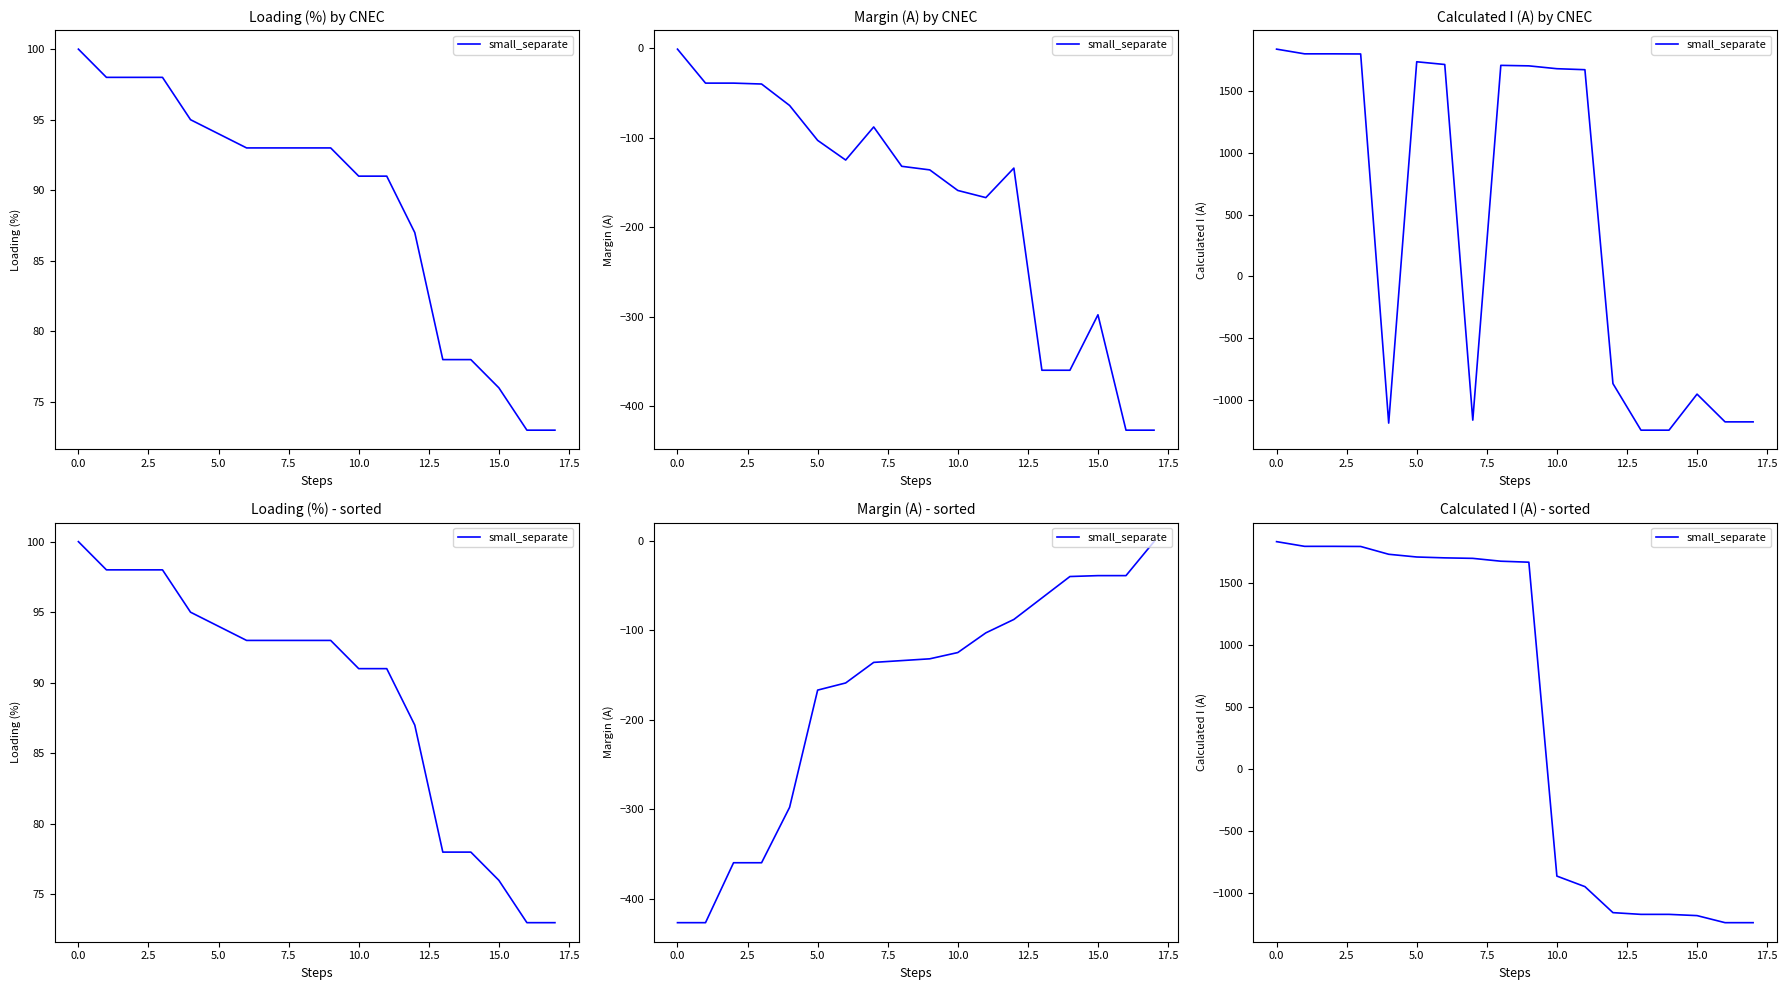

What is the average value?

468